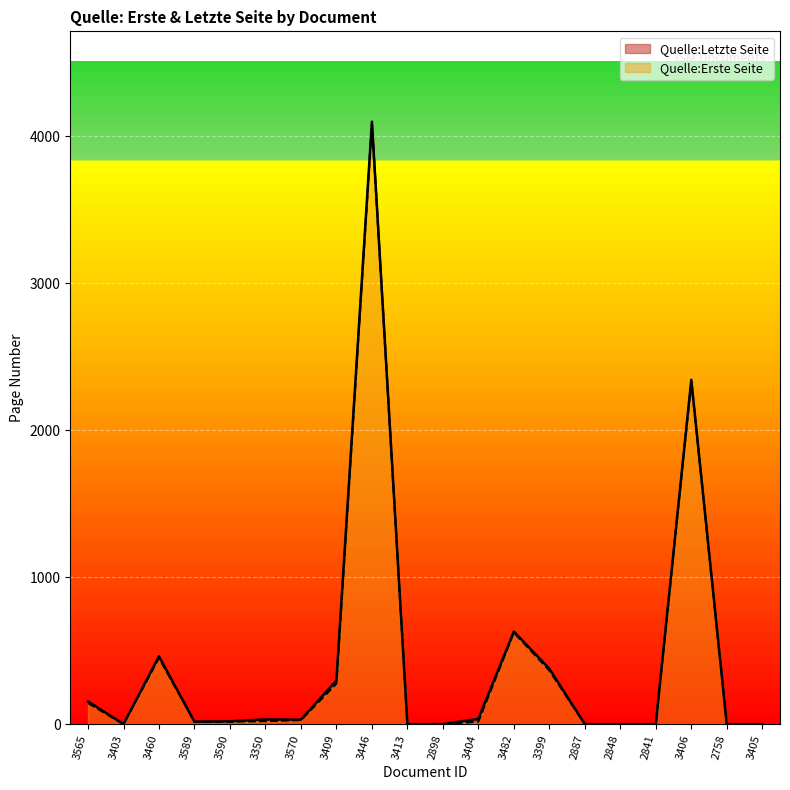

What is the sum of all Quelle:Erste Seite values?

8371